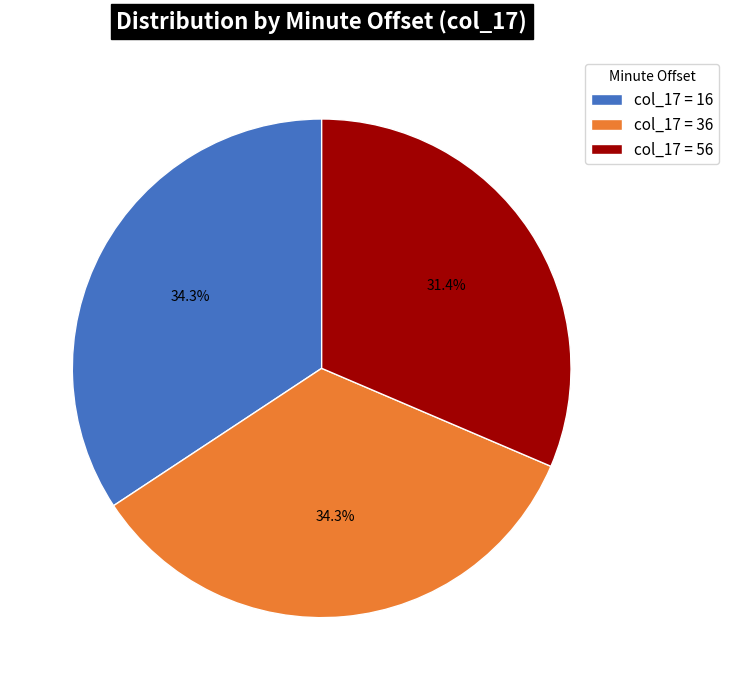

Count the number of slices in the pie.

3